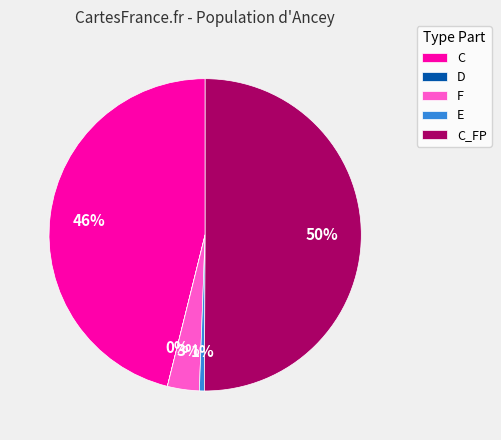

Which slice is the largest?

C_FP